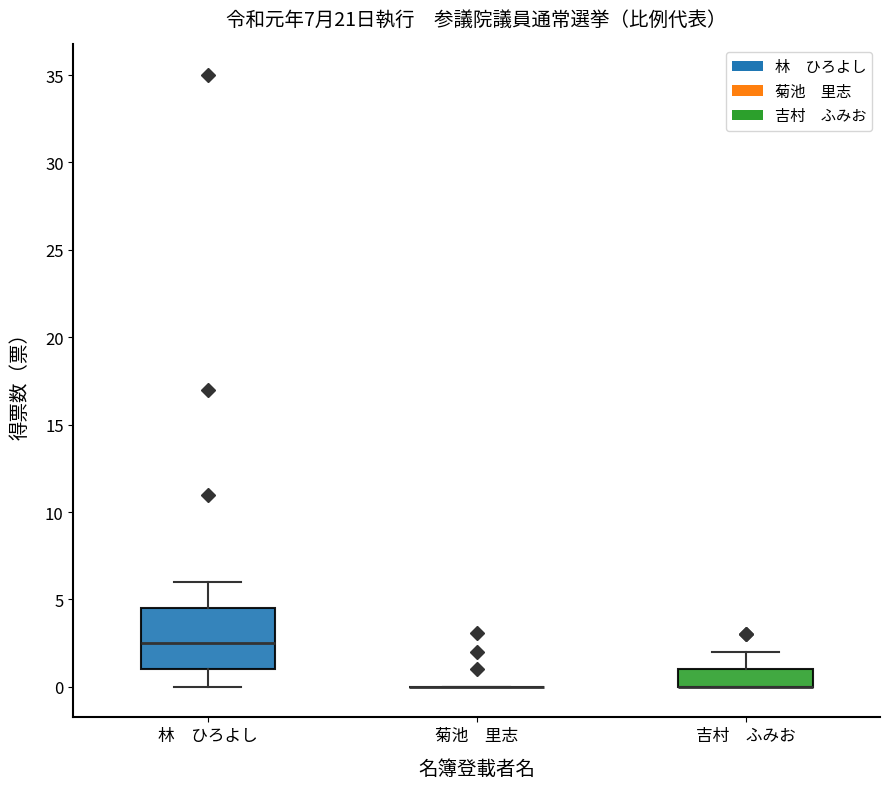

Comparing the boxes themselves (not the whiskers), which one is the tallest?

林 ひろよし